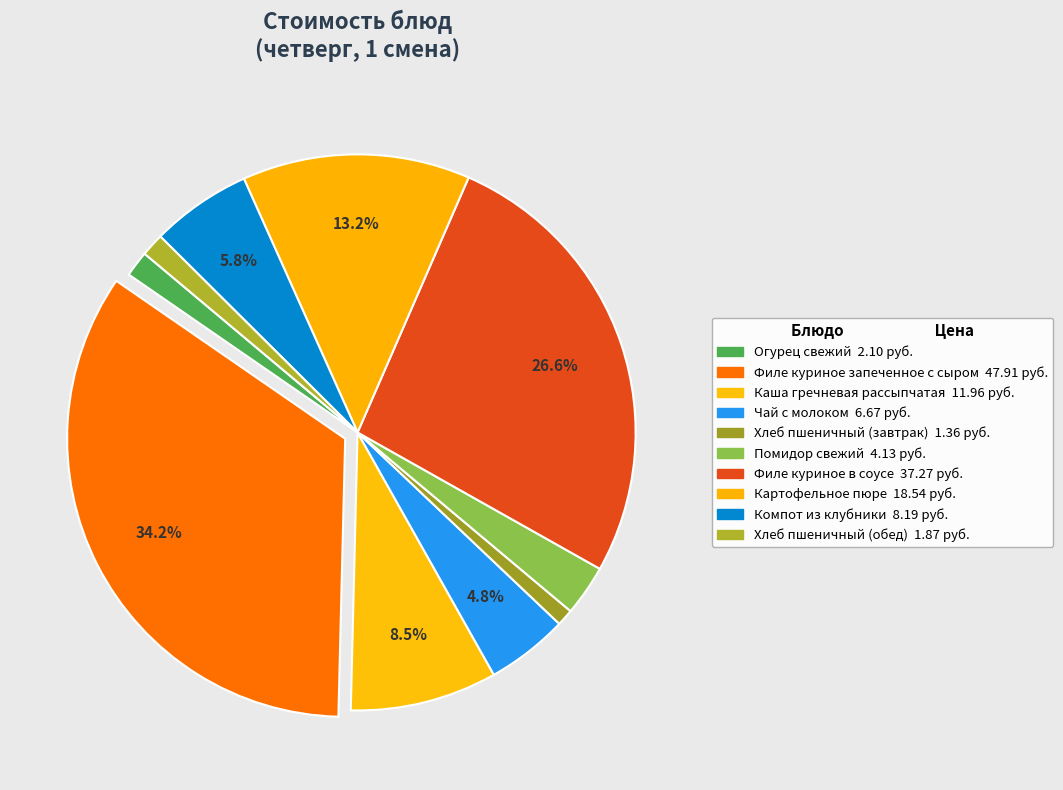

How many segments does this pie chart have?

10